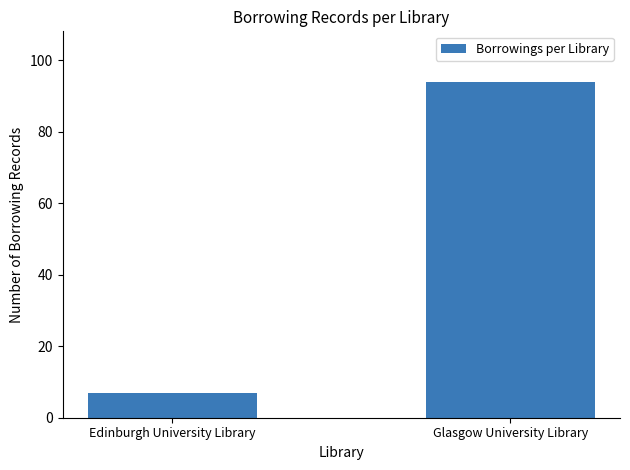

The value at Edinburgh University Library is 2. True or false?

False